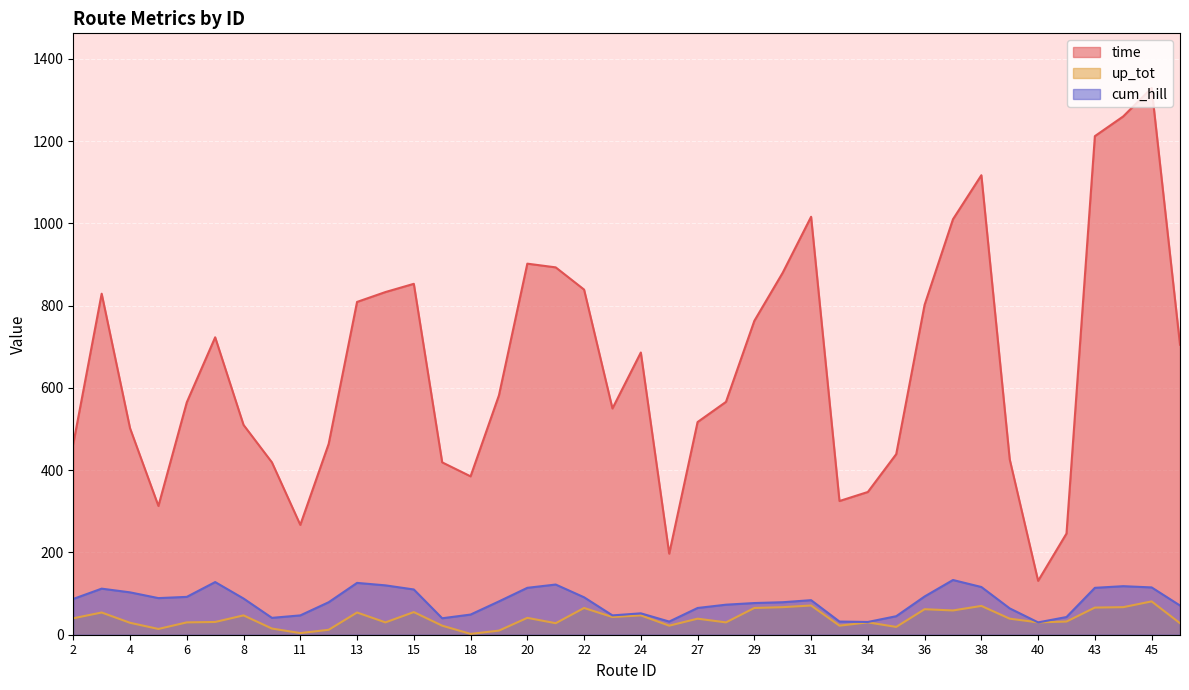

What is the value of the up_tot point at the 29th from the left?

30